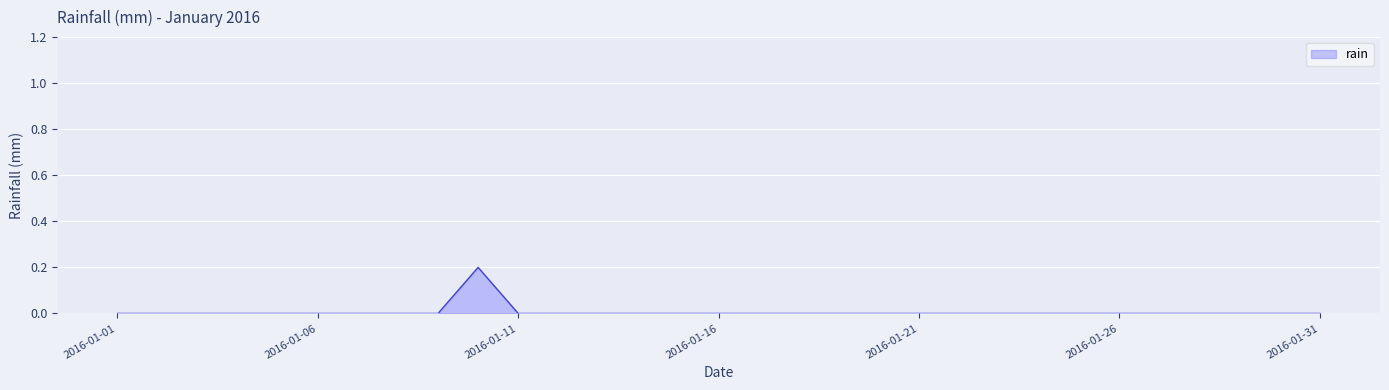

Count the values in the range 0 to 1.

31